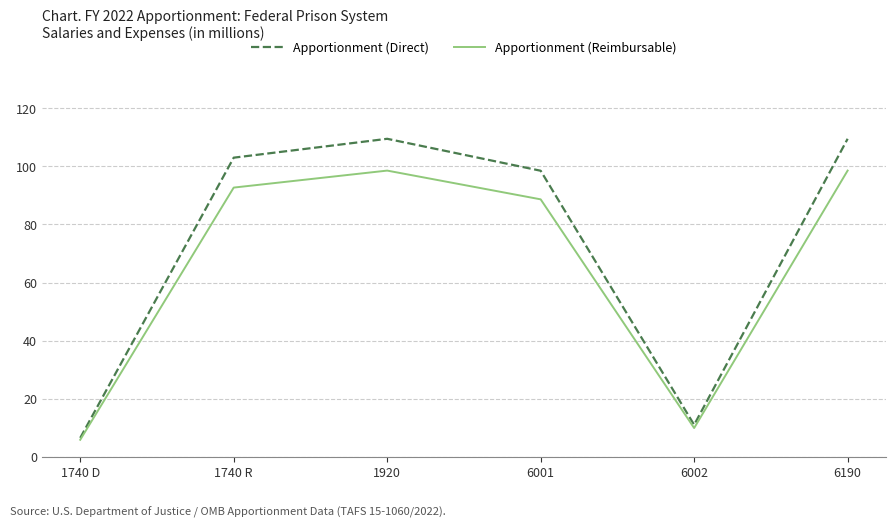

The value of Apportionment (Direct) at 1920 is 26.9. True or false?

False